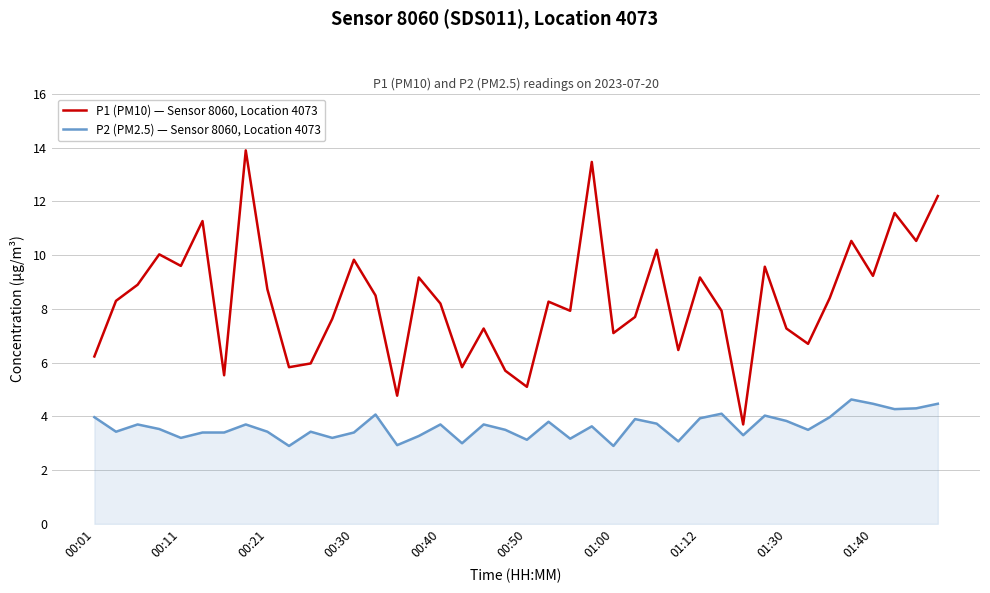

Which series has the widest spread of values?

P1 (PM10) — Sensor 8060, Location 4073